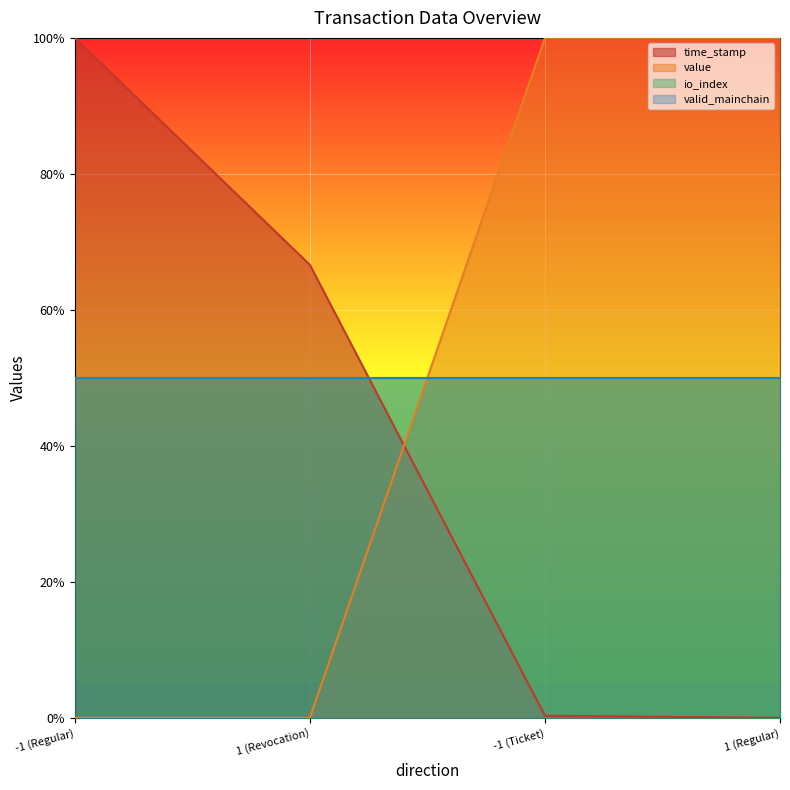

Read the value value at -1 (Ticket).

1.0